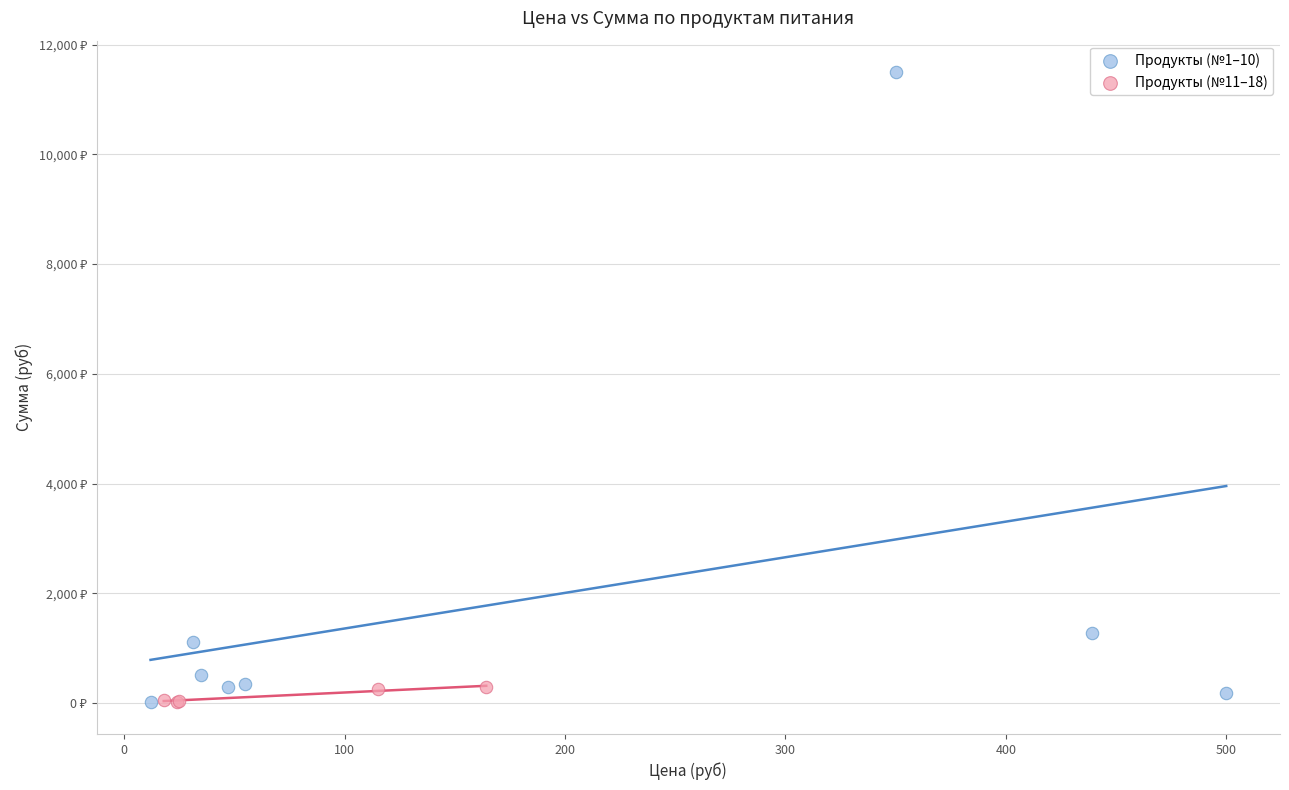

What are all the series names shown in the legend?

Продукты (№1–10), Продукты (№11–18)